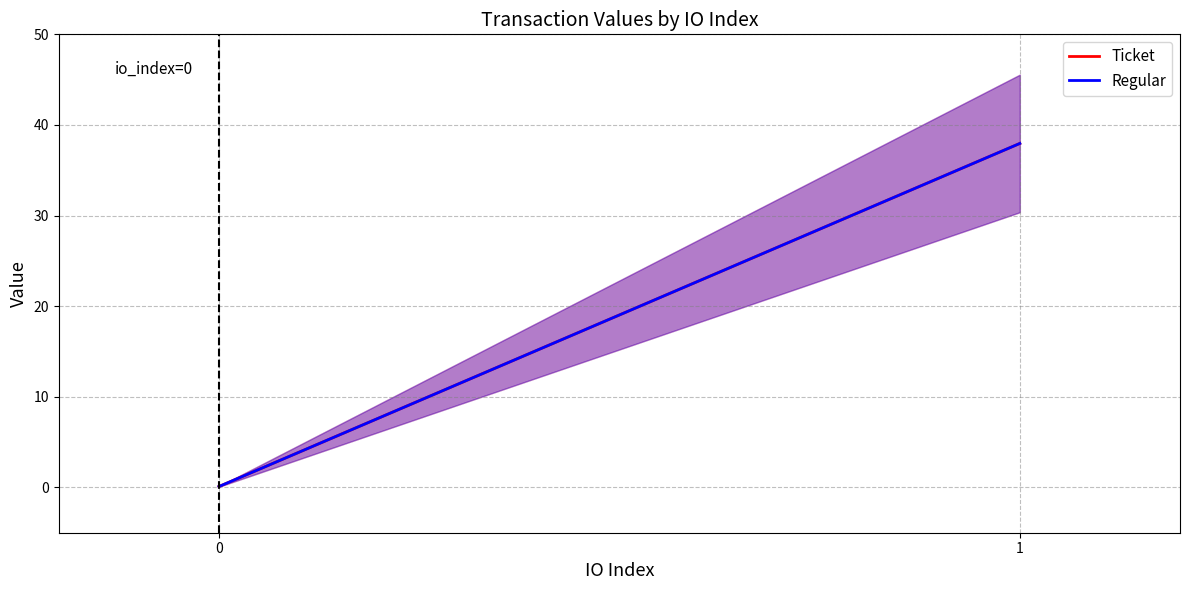

Where does the Ticket series first go above 37?

1